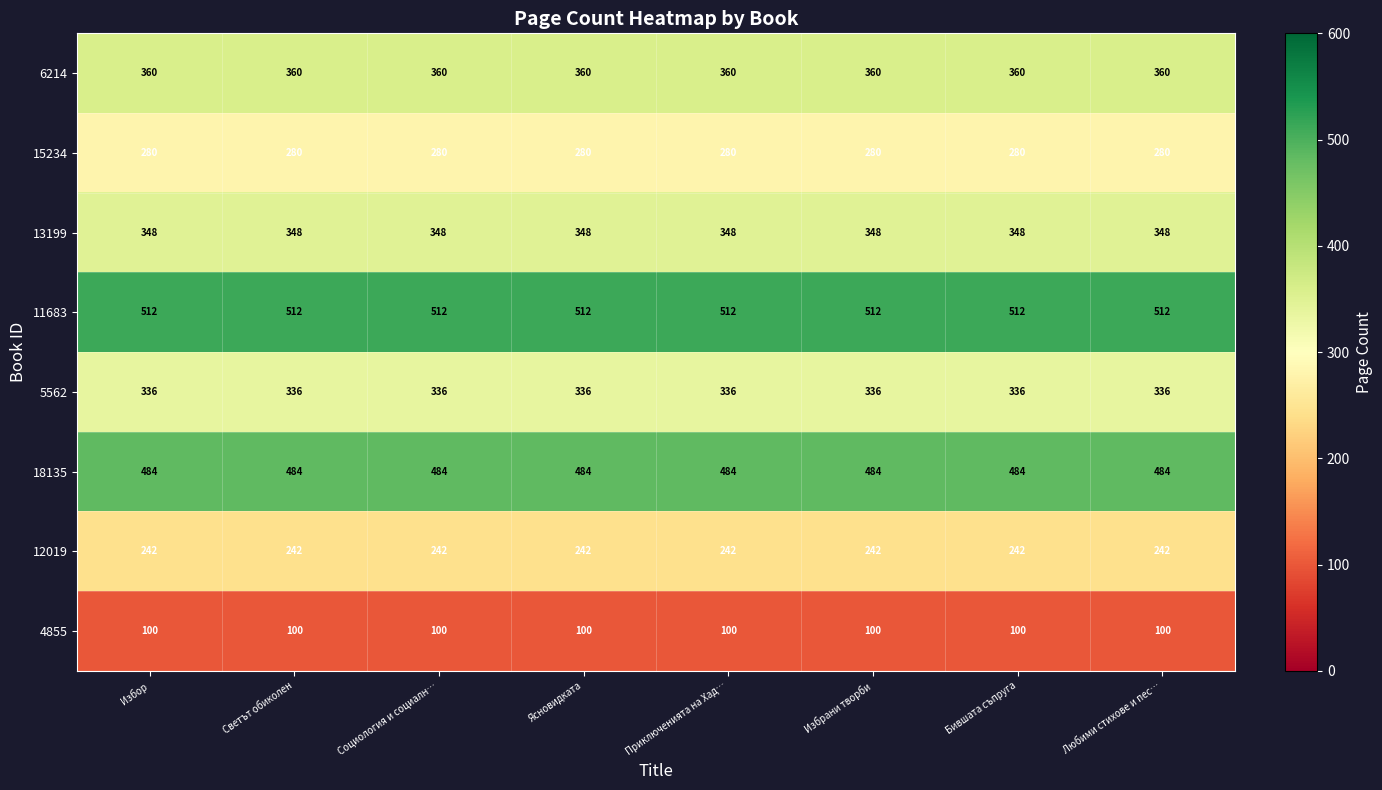

What is the sum of all 6214 values?

2880